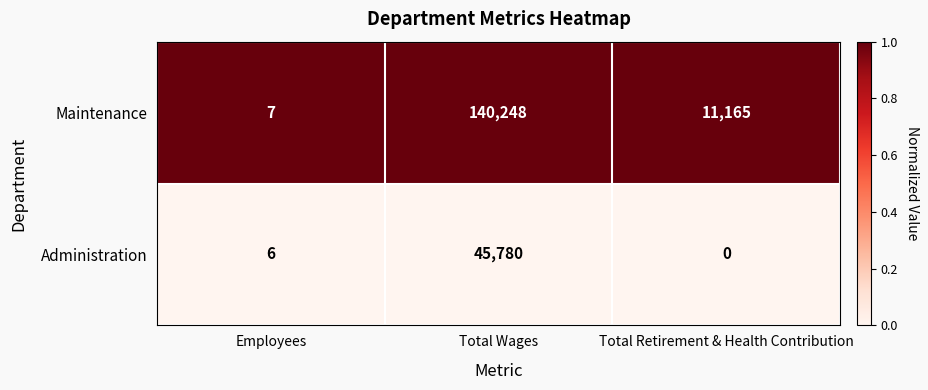

How many data points does each series have?

3